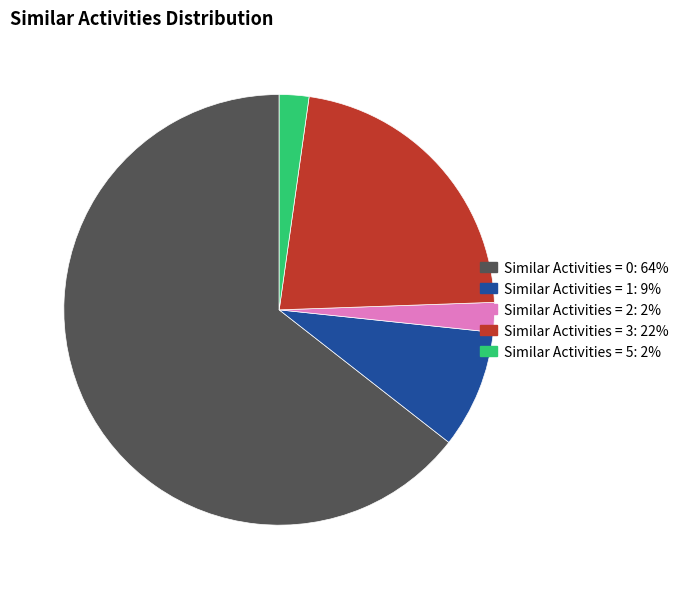

Does Similar Activities = 1: 9% account for over 50% of the chart?

No